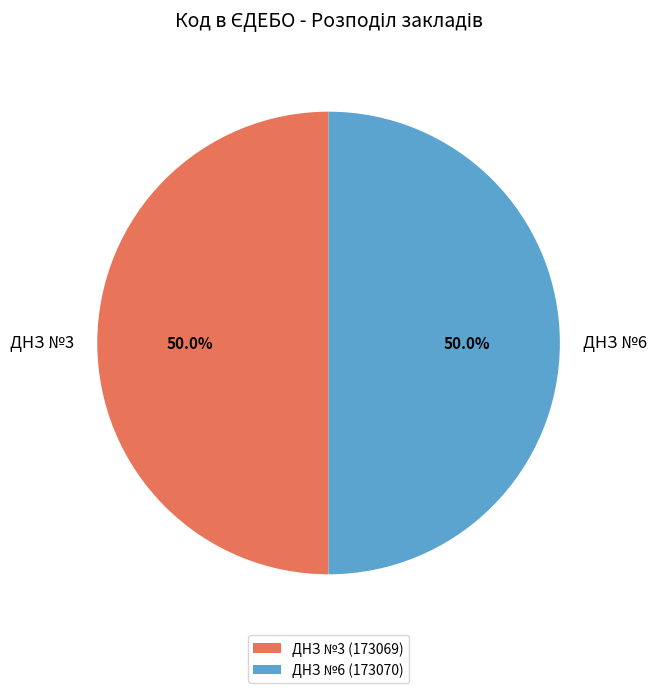

To the nearest percent, what is the average slice percentage?

50%